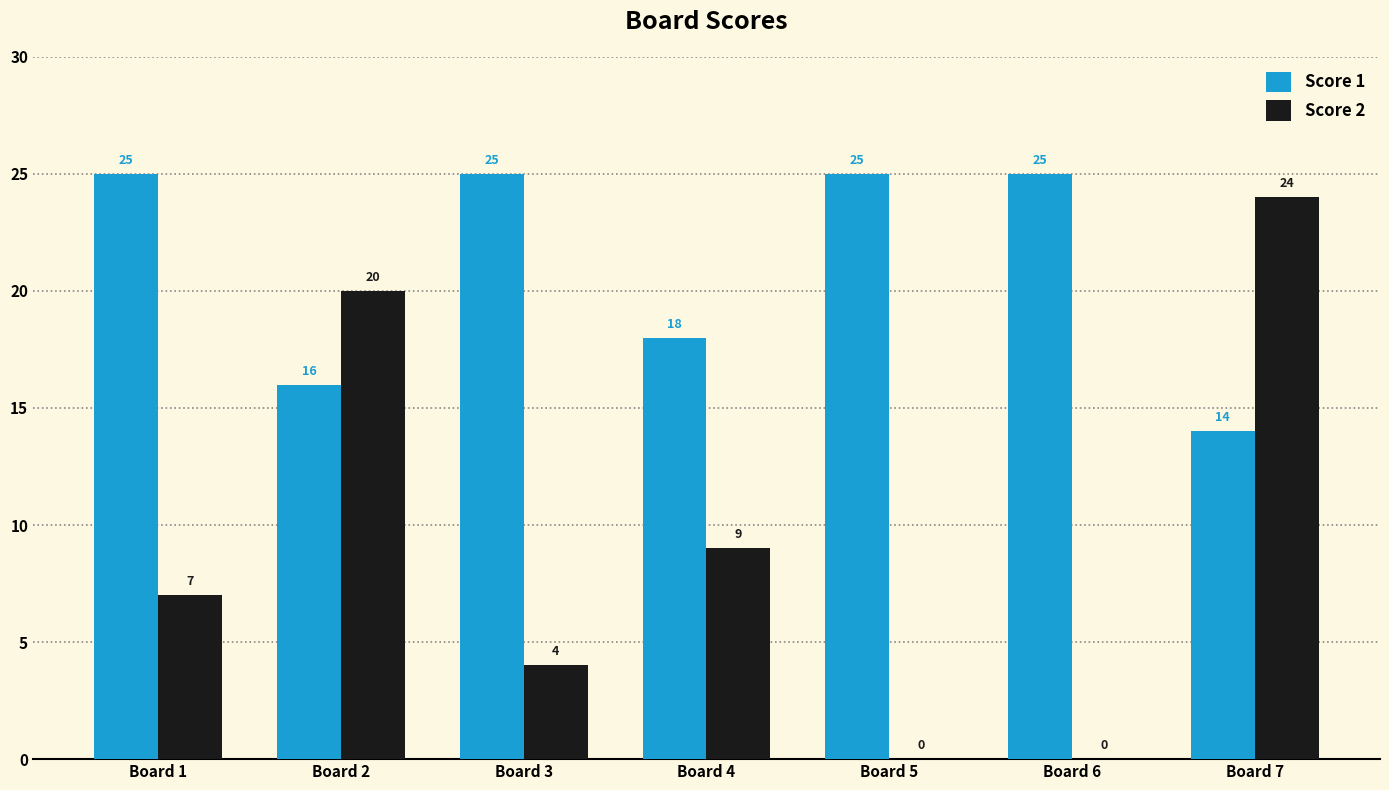

True or false: Score 1 has a value of 25 at Board 5.

True